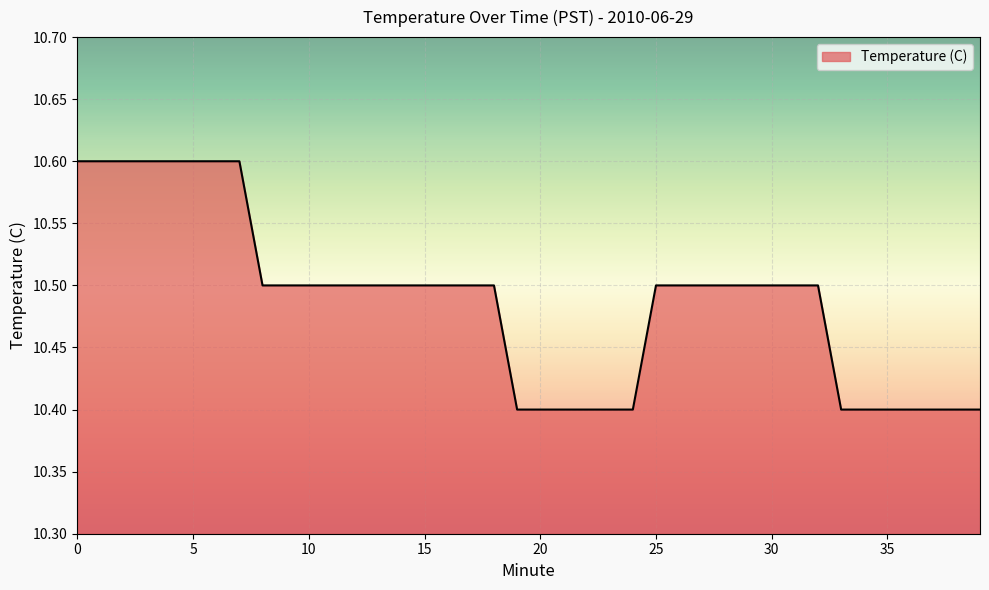

What is the greatest value displayed?

10.6